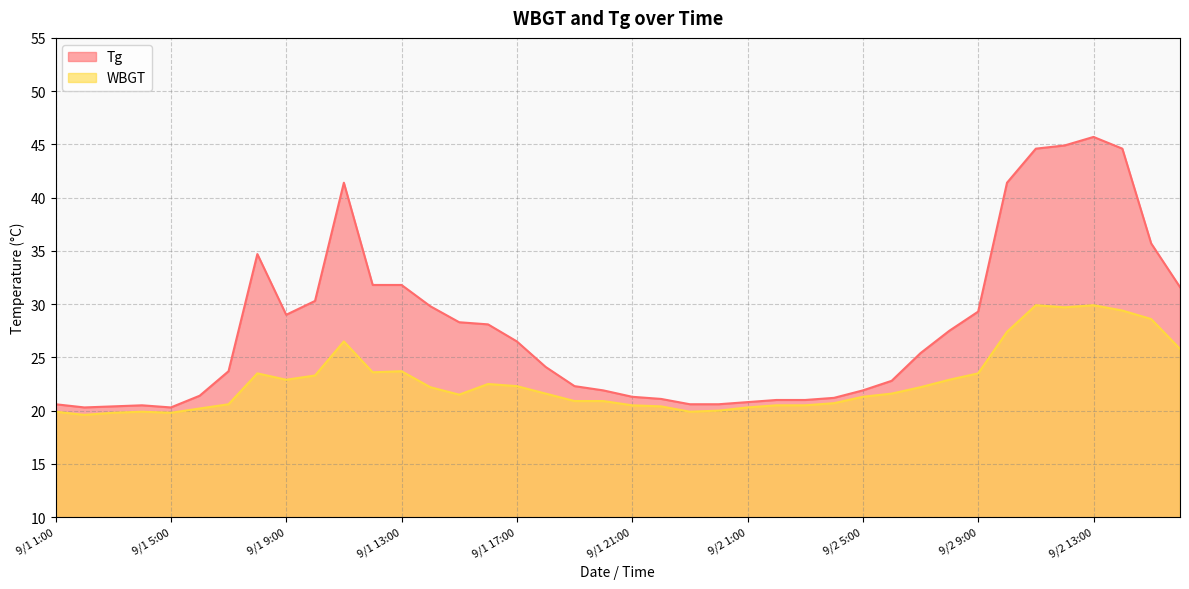

True or false: WBGT and Tg cross at least once.

False